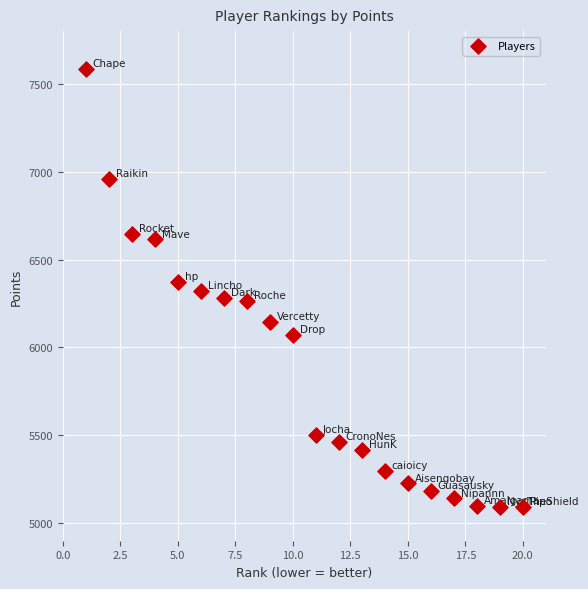

What is the range of X values (max minus min)?

19